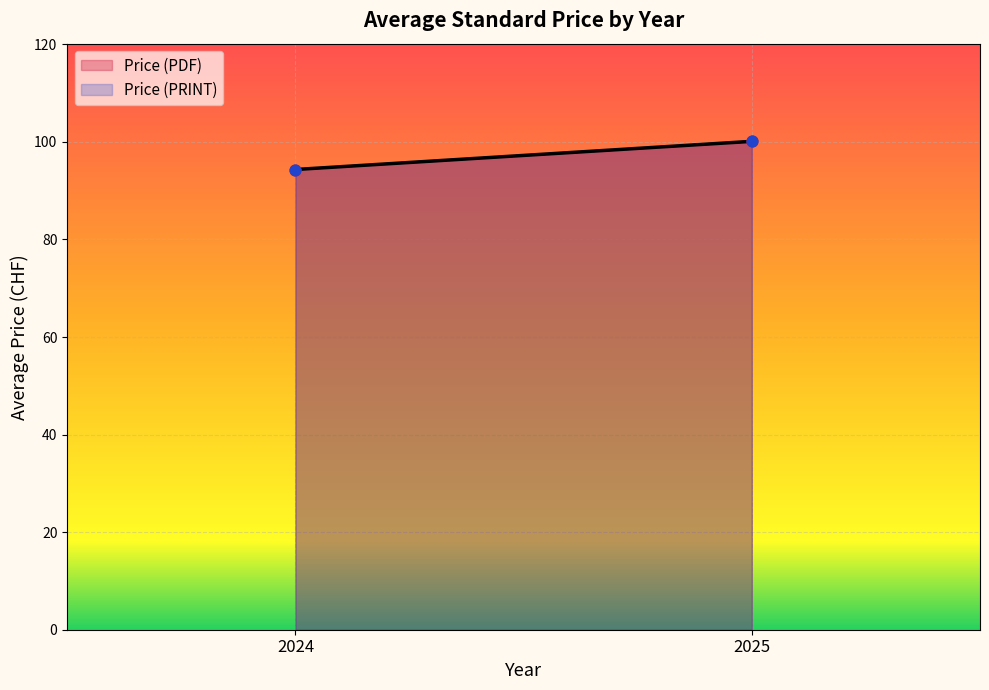

At which category is the sum across all series the highest?

2025